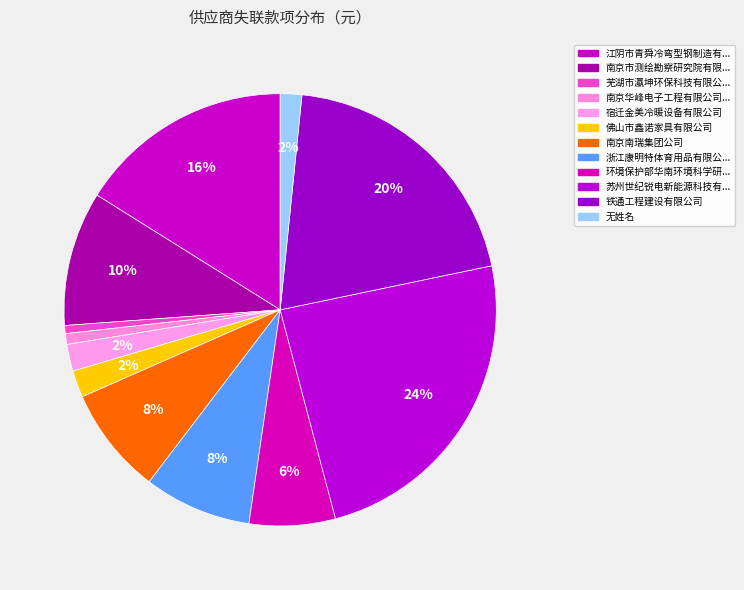

How many slices are in this pie chart?

12